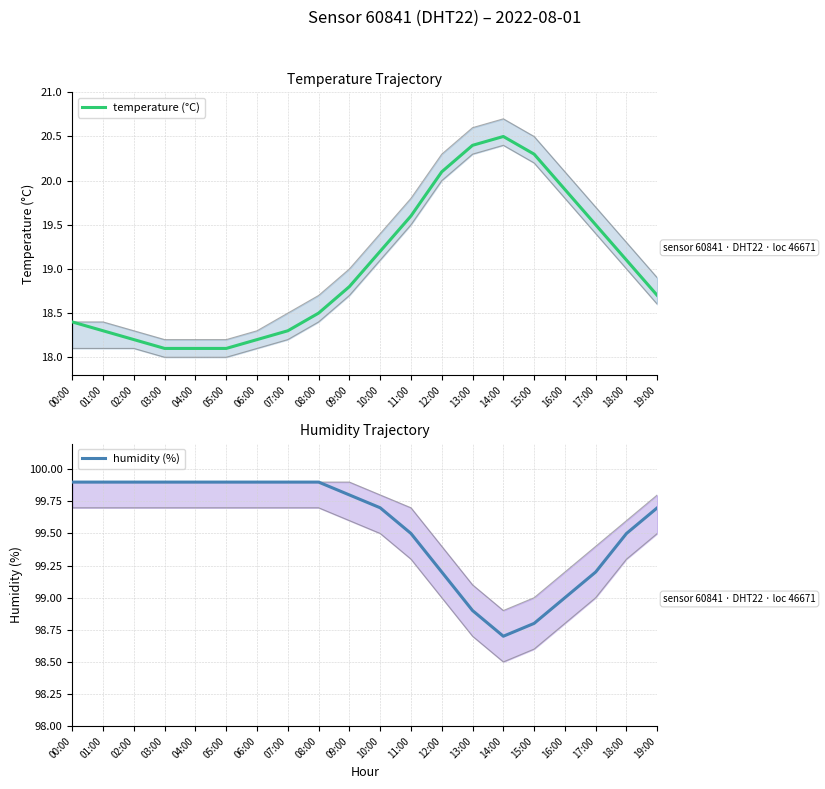

How many lines are shown in the chart?

2